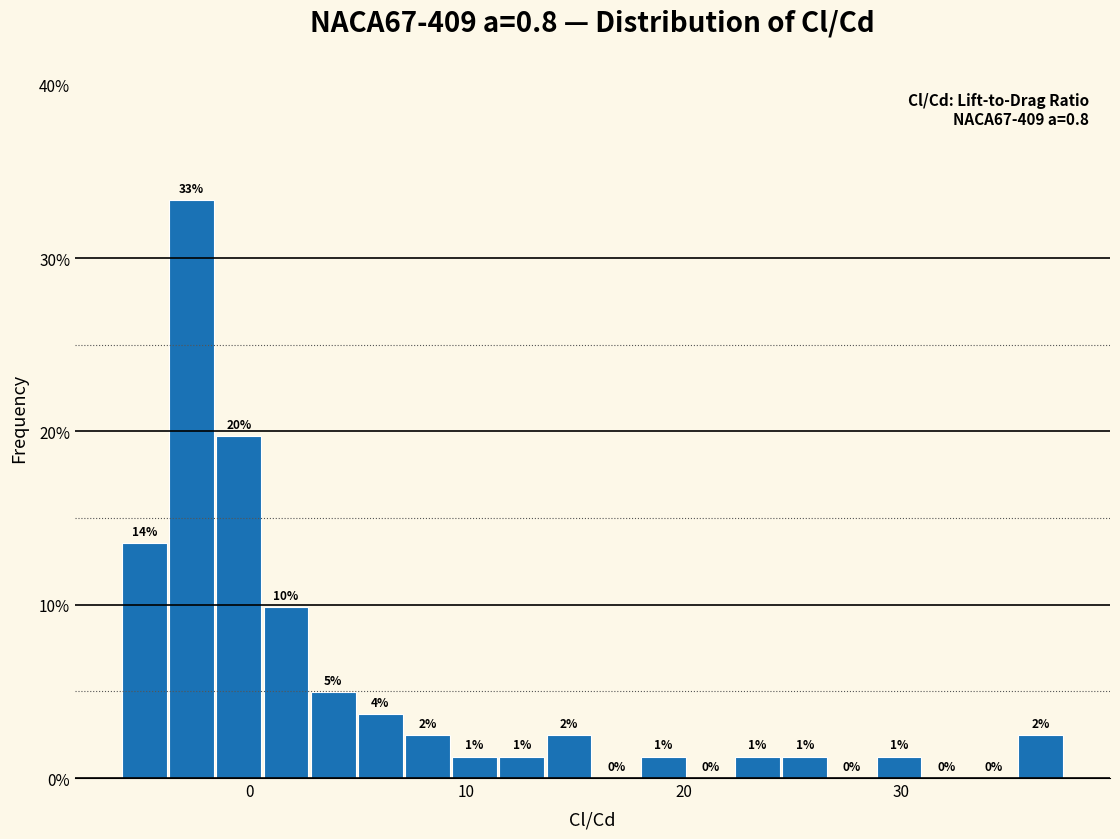

Read against the x-axis, roughly where is the centre of the tallest bar?

-3